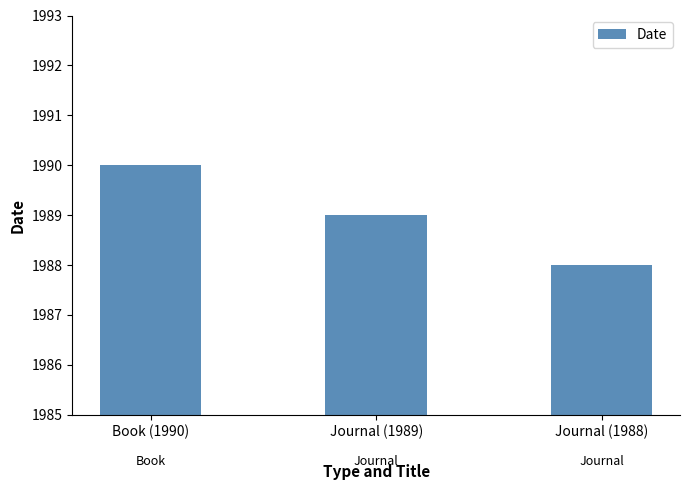

The value at Journal (1988) is 1988. True or false?

True